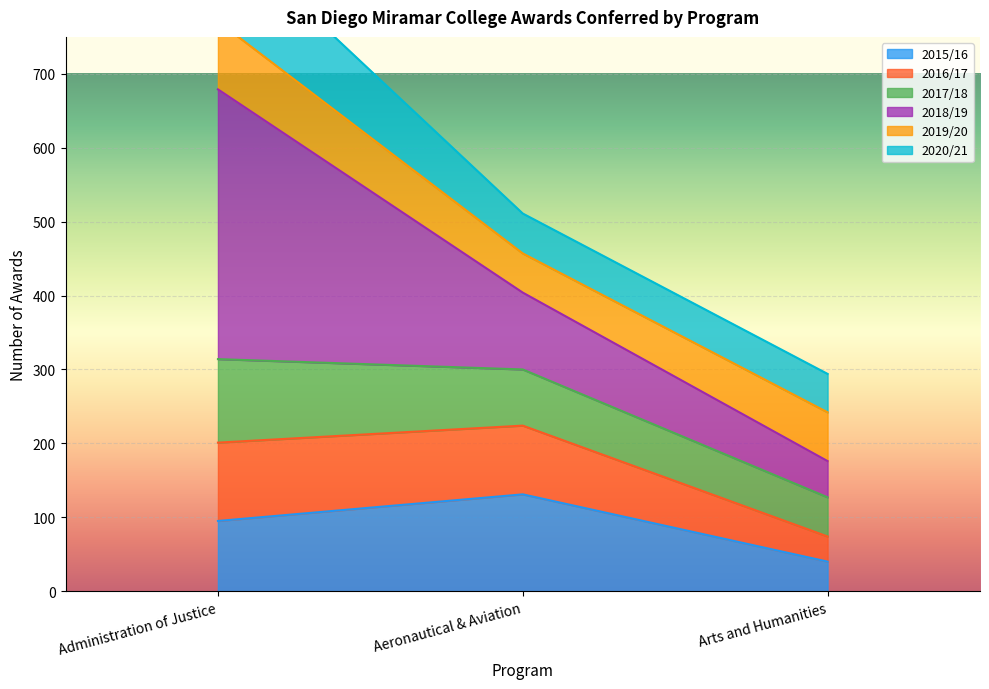

Is it true that 2015/16 equals 95 at Administration of Justice?

True